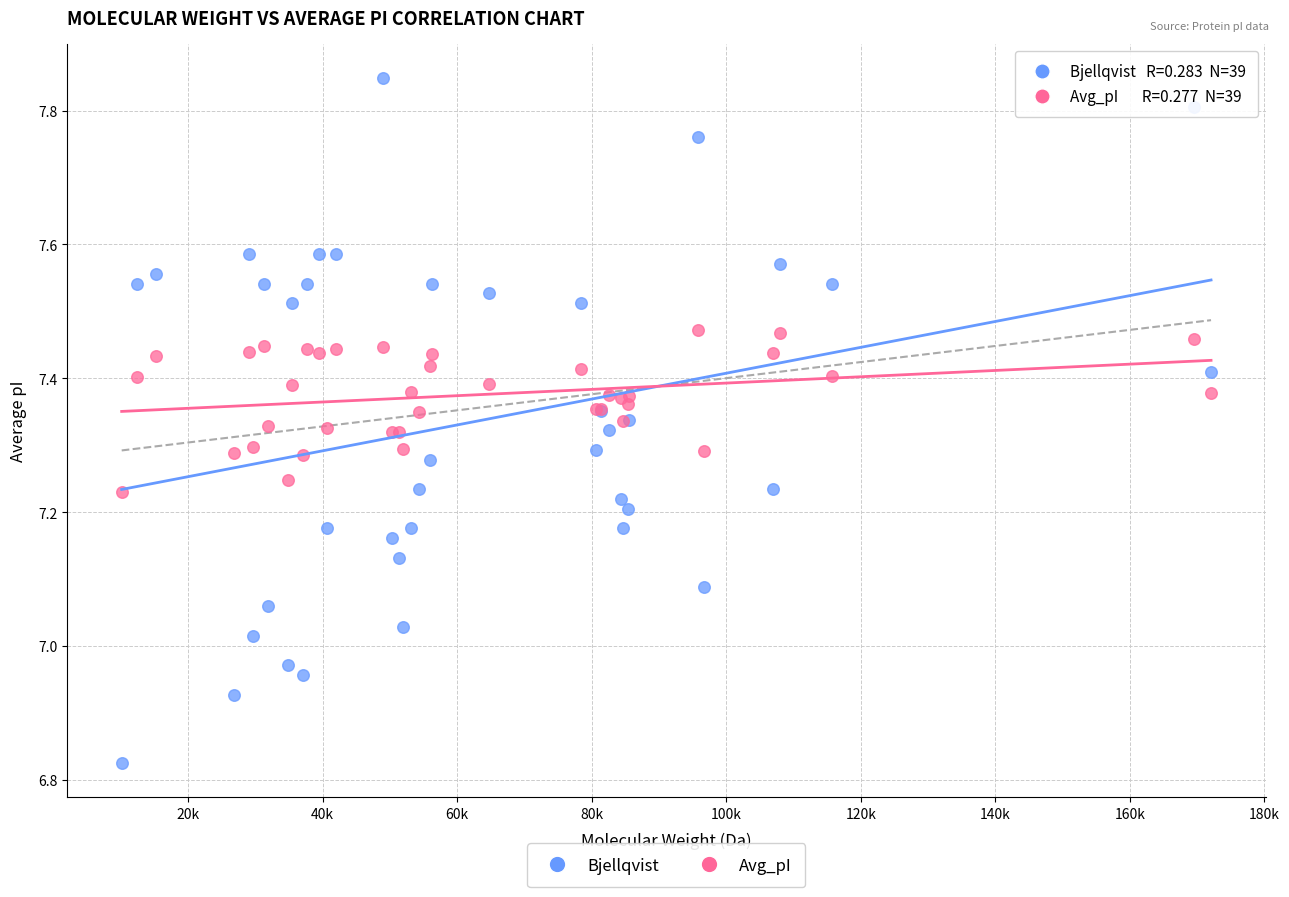

Which series contains the lowest Y value?

Bjellqvist